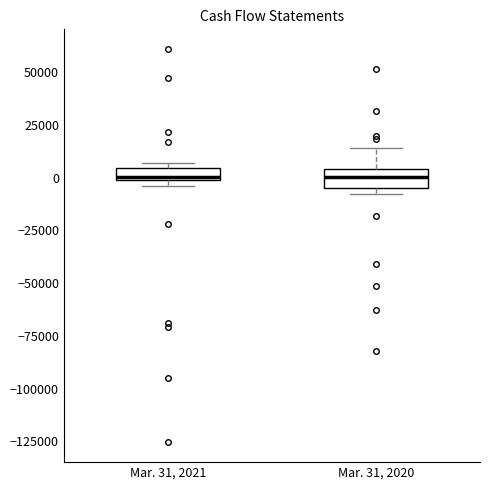

Where is the lower edge of the box for Mar. 31, 2021 on the y-axis? The values are not printed on the chart, so give them approximately, as read against the axis.

0